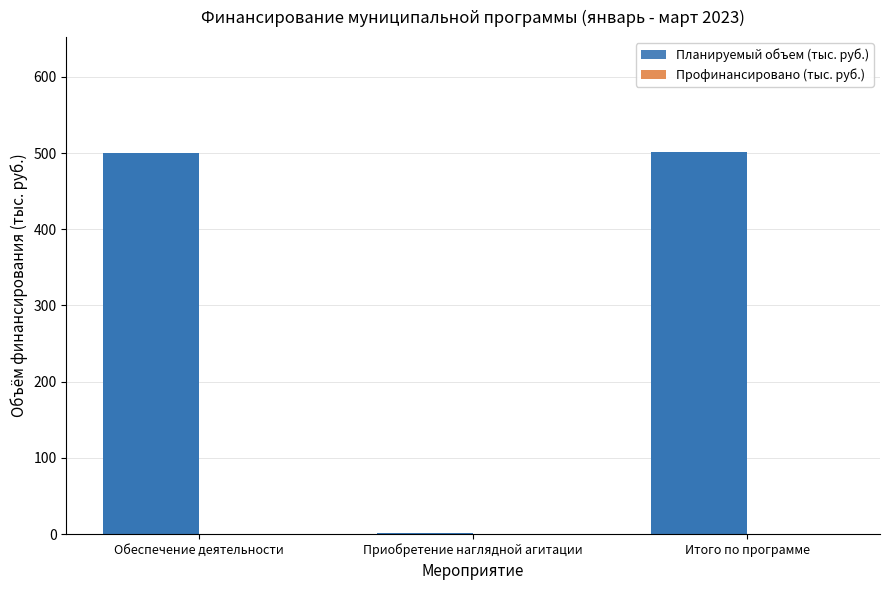

Which series has the largest range (max minus min)?

Планируемый объем (тыс. руб.)